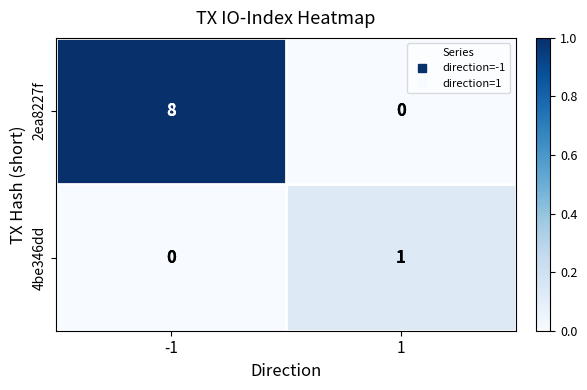

The 2ea8227f series shows 8 at -1. True or false?

True